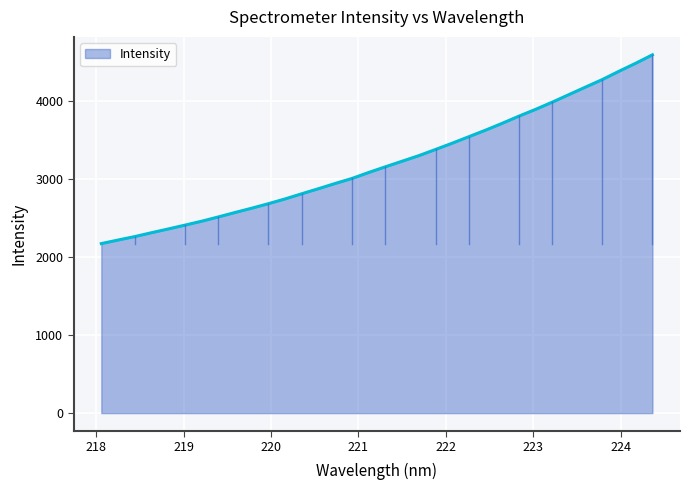

What is the greatest value displayed?

4593.8